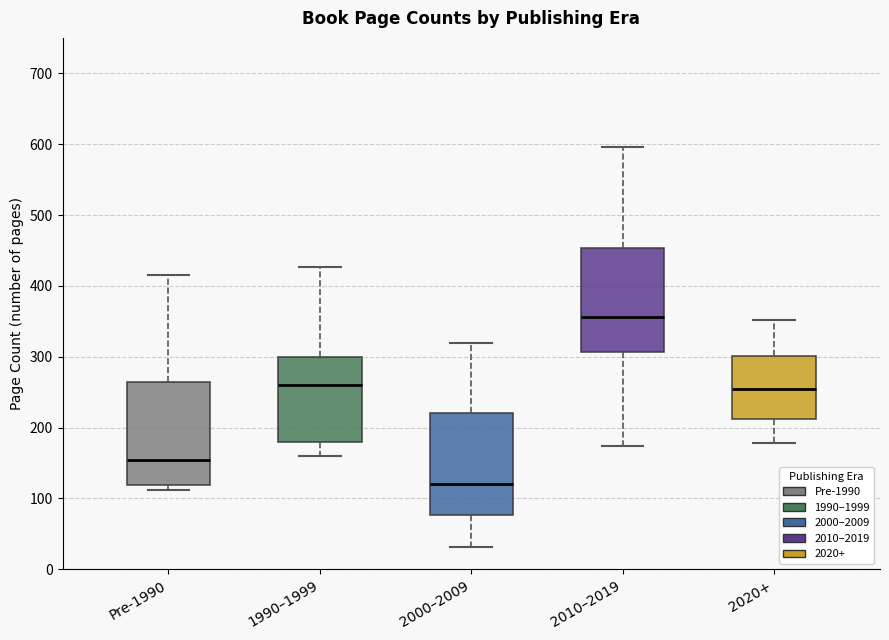

Reading left to right, read every box against the y-axis: the position of its median line, the range the box covers, and the ends of its whiskers. The values are not printed on the chart, so give them approximately, as read against the axis.

Pre-1990: median 150, box 120 to 260, whiskers 110 to 420
1990–1999: median 260, box 180 to 300, whiskers 160 to 430
2000–2009: median 120, box 80 to 220, whiskers 30 to 320
2010–2019: median 360, box 310 to 450, whiskers 170 to 600
2020+: median 250, box 210 to 300, whiskers 180 to 350